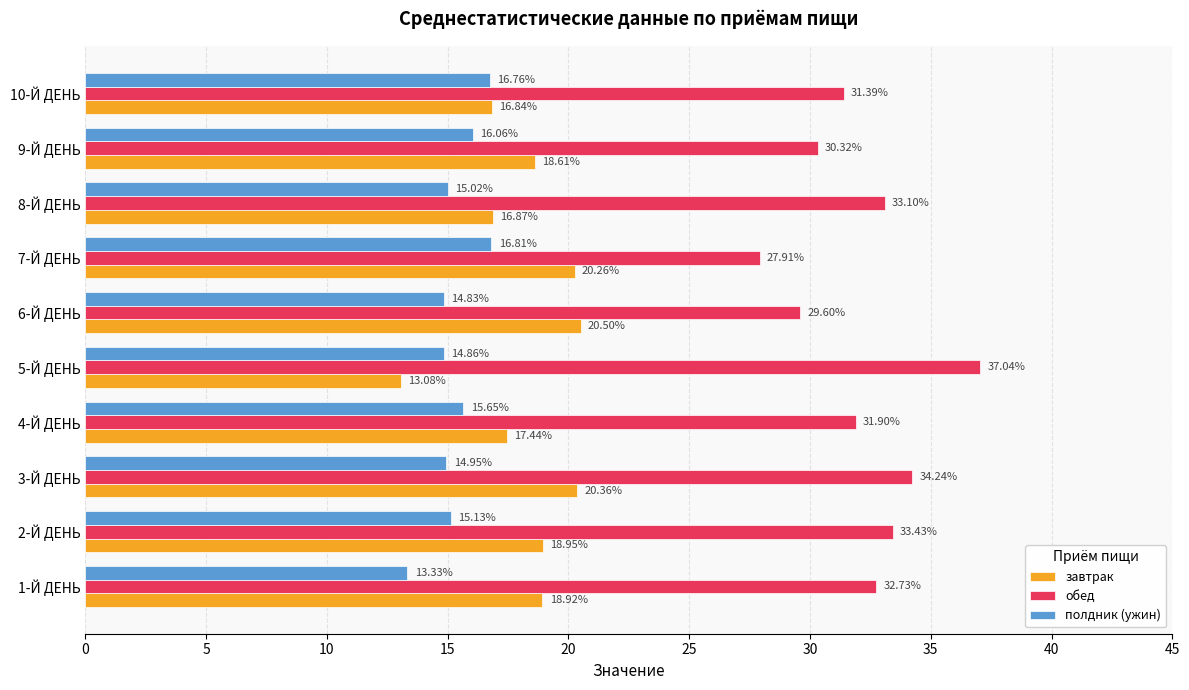

Which category has the lowest value in the обед series?

7-Й ДЕНЬ